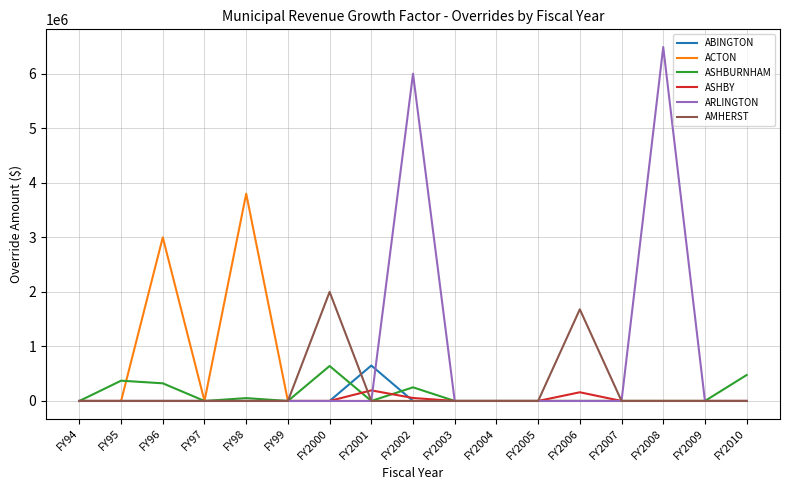

Is the value of ABINGTON at FY2010 greater than the value of ASHBURNHAM at FY2000?

No